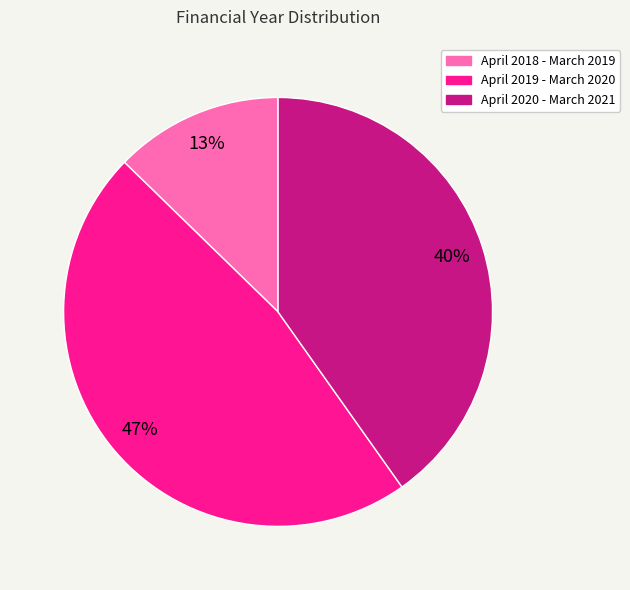

Is there a majority slice in this chart?

No